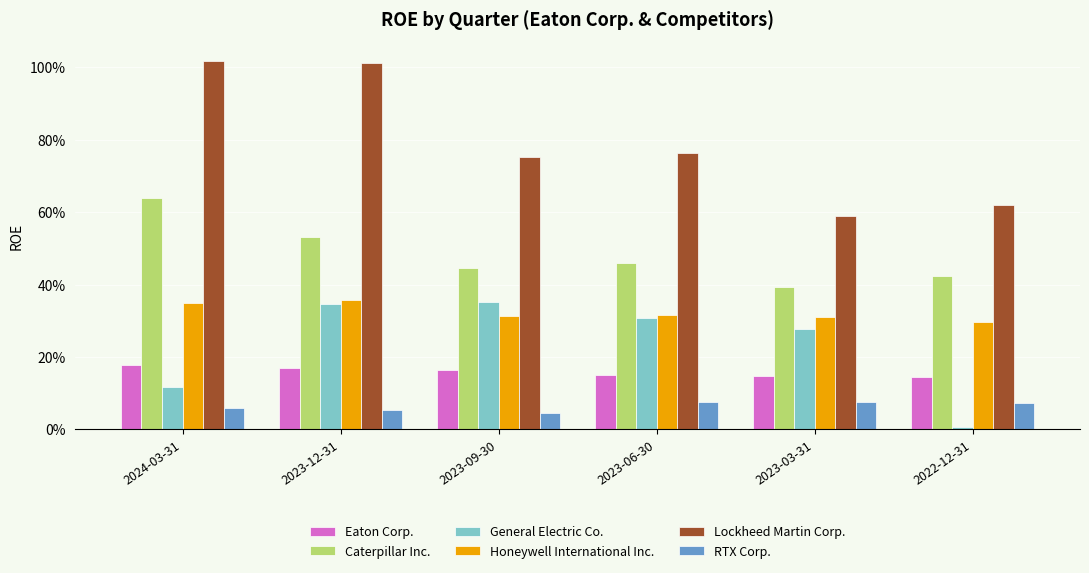

How many RTX Corp. values are between 0 and 1?

6